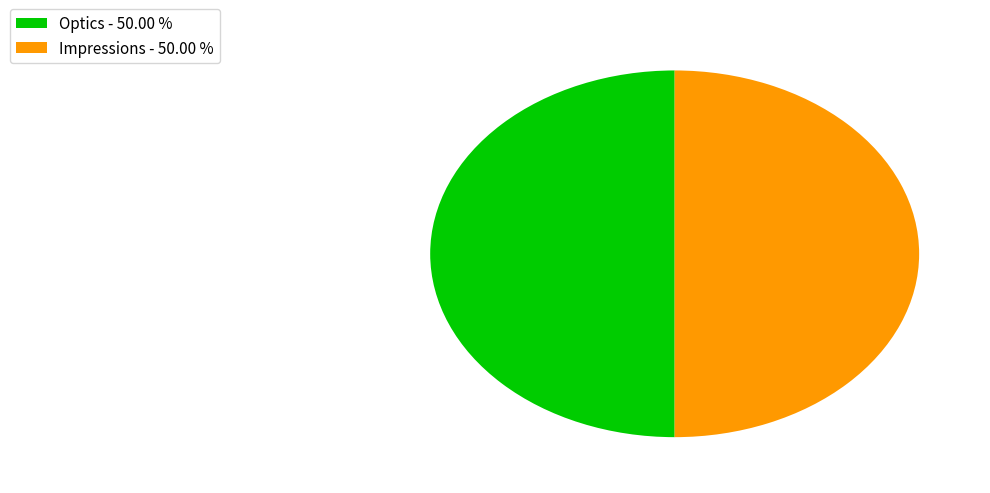

Is the sum of Optics - 50.00 % and Impressions - 50.00 % greater than half?

Yes